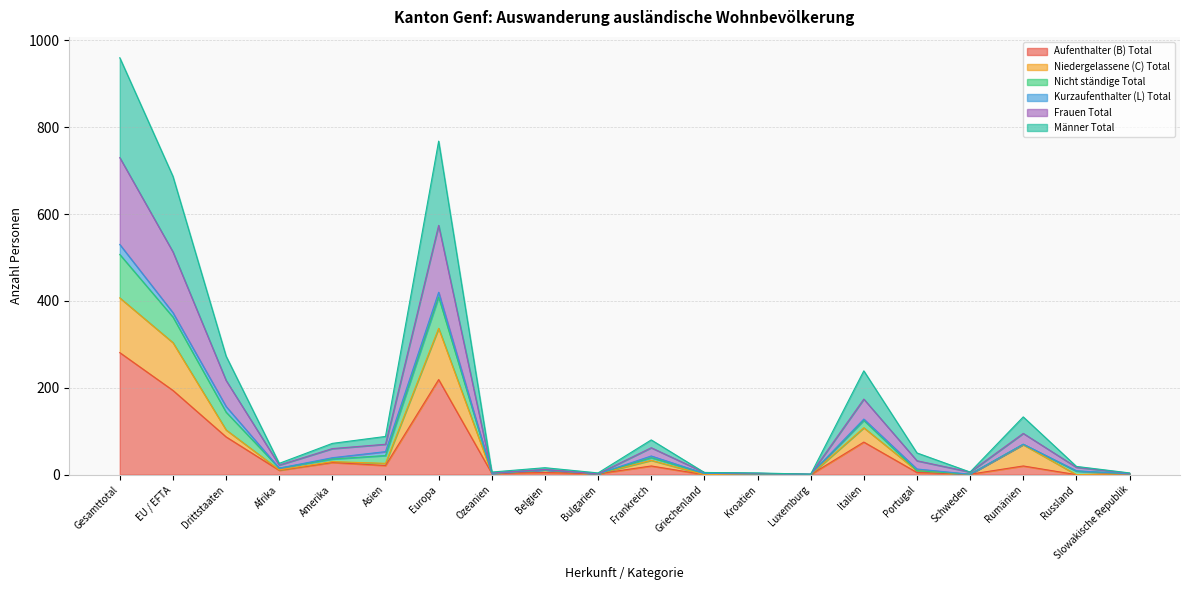

What is the value of the Aufenthalter (B) Total point at the 8th from the left?

3